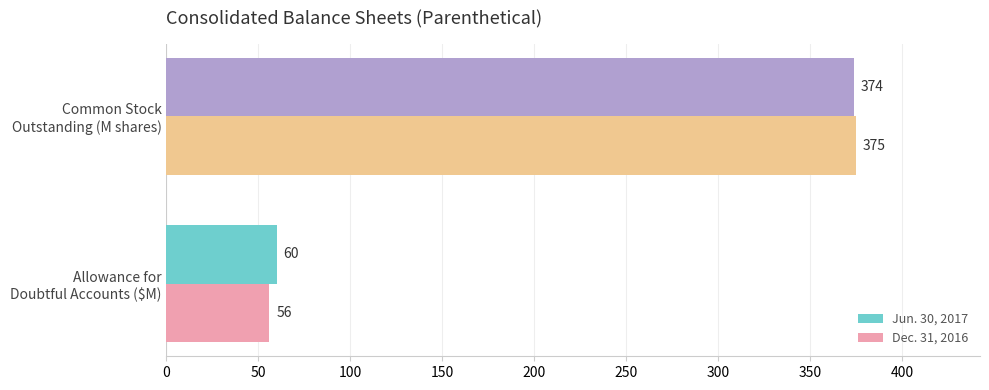

What is the sum of all Jun. 30, 2017 values?

434